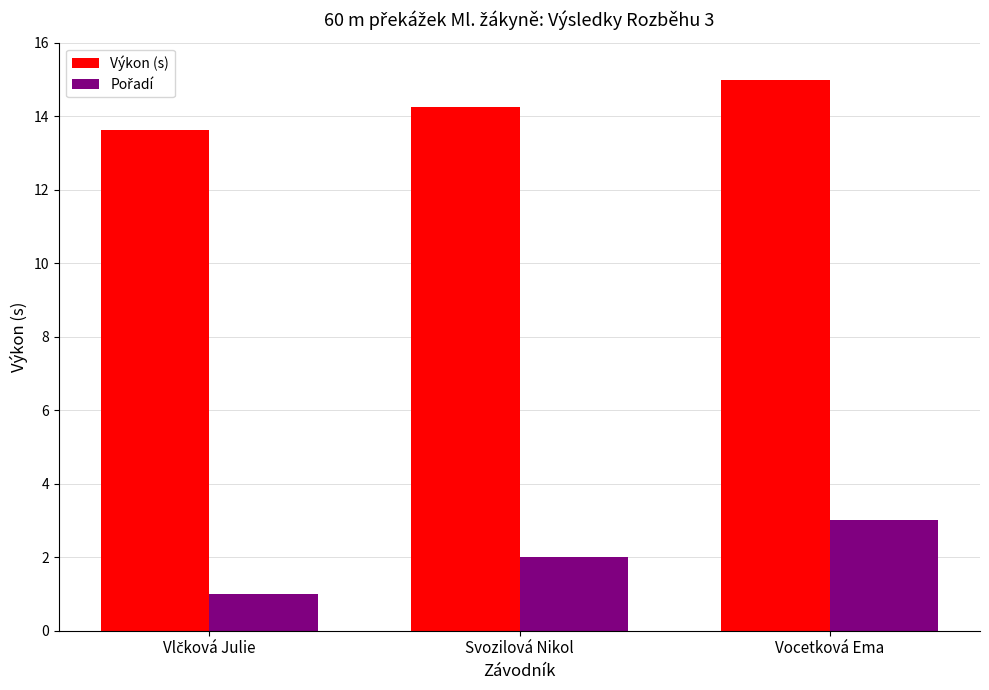

The Výkon (s) series shows 15.0 at Vocetková Ema. True or false?

True